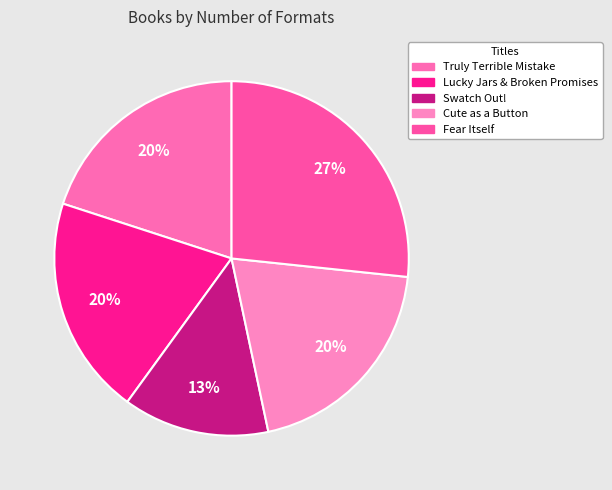

How many slices are in this pie chart?

5